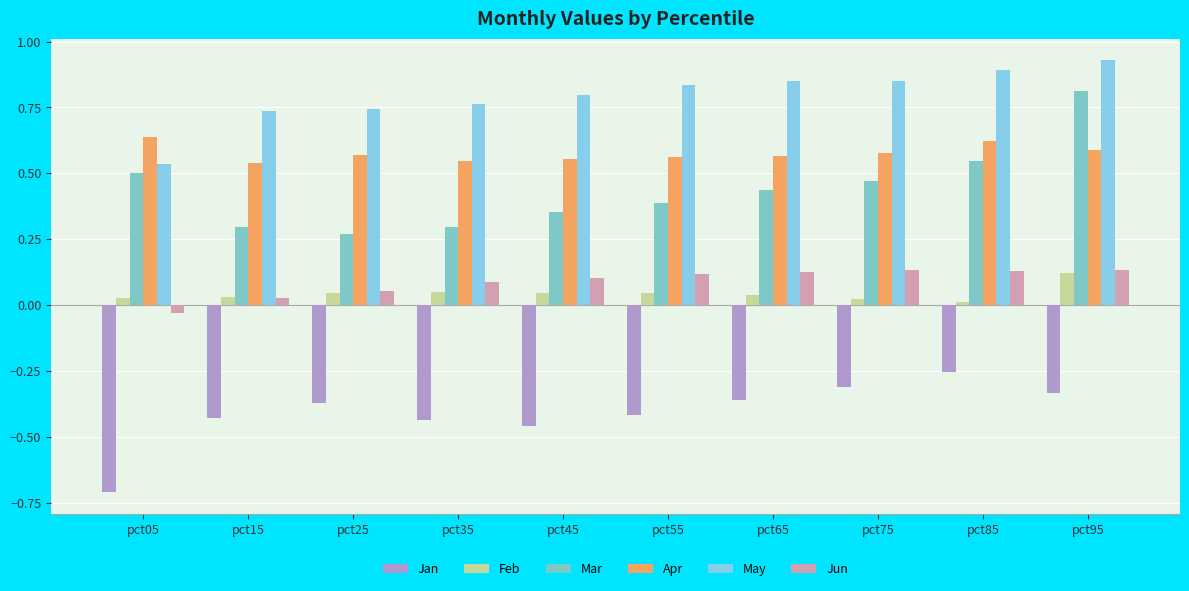

At how many categories does at least one series exceed 0?

10